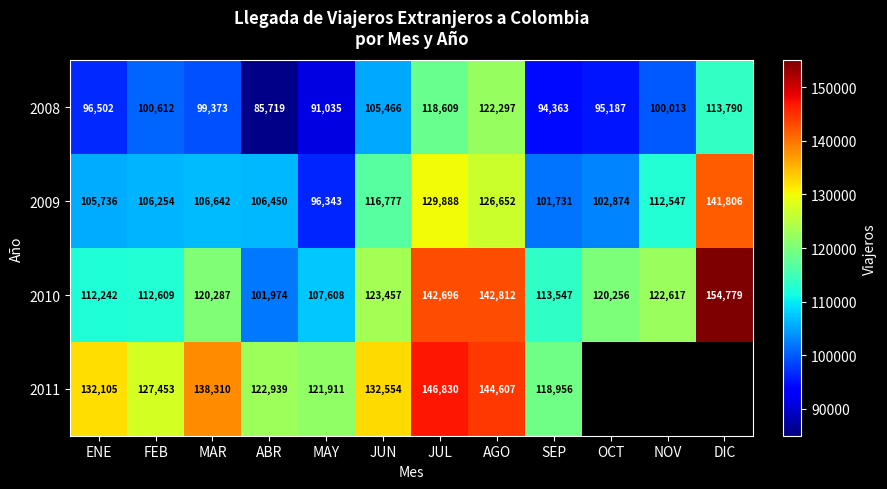

The value of 2008 at ENE is 37569.0. True or false?

False